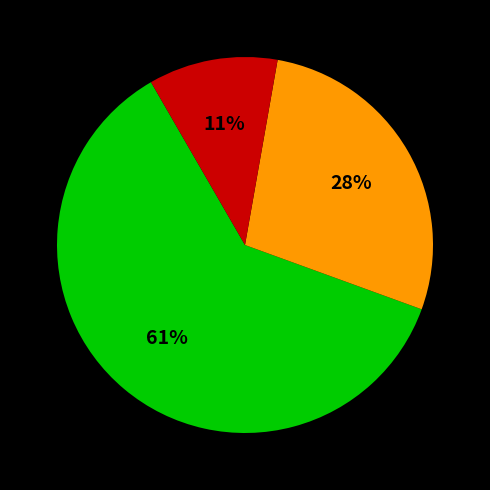

To the nearest percent, what is the difference between the largest and smallest slice percentages?

50%